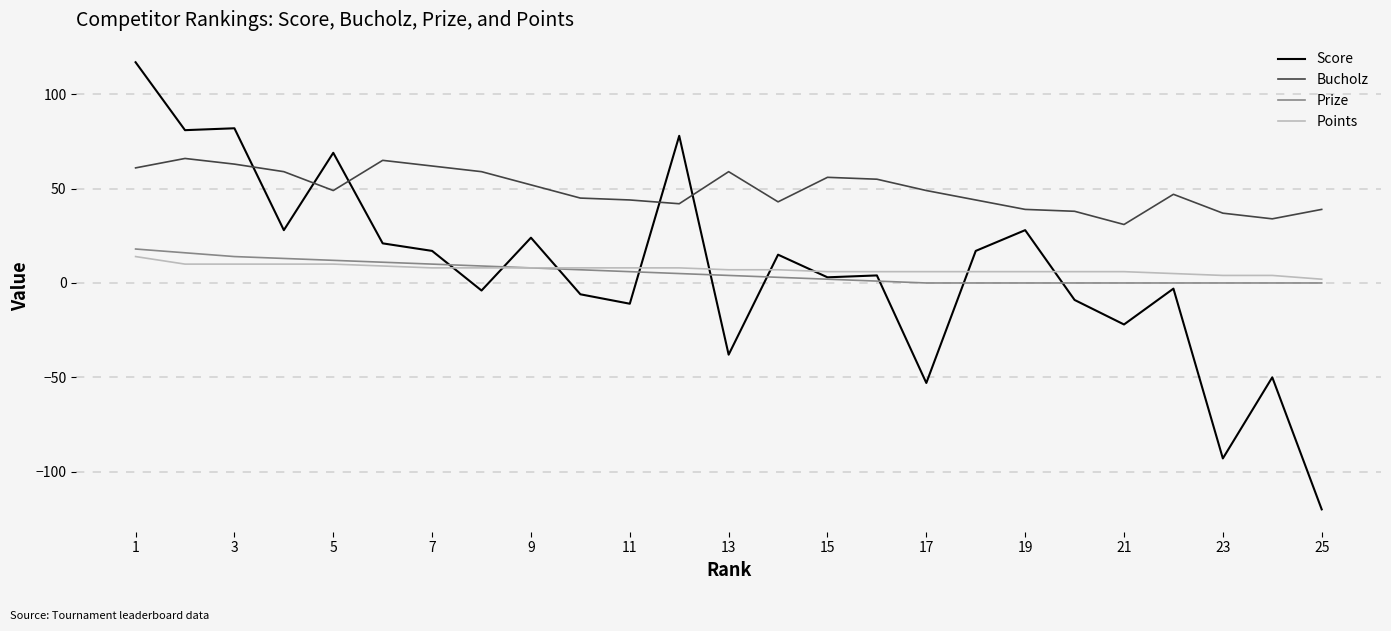

Which series has the largest total across all categories?

Bucholz